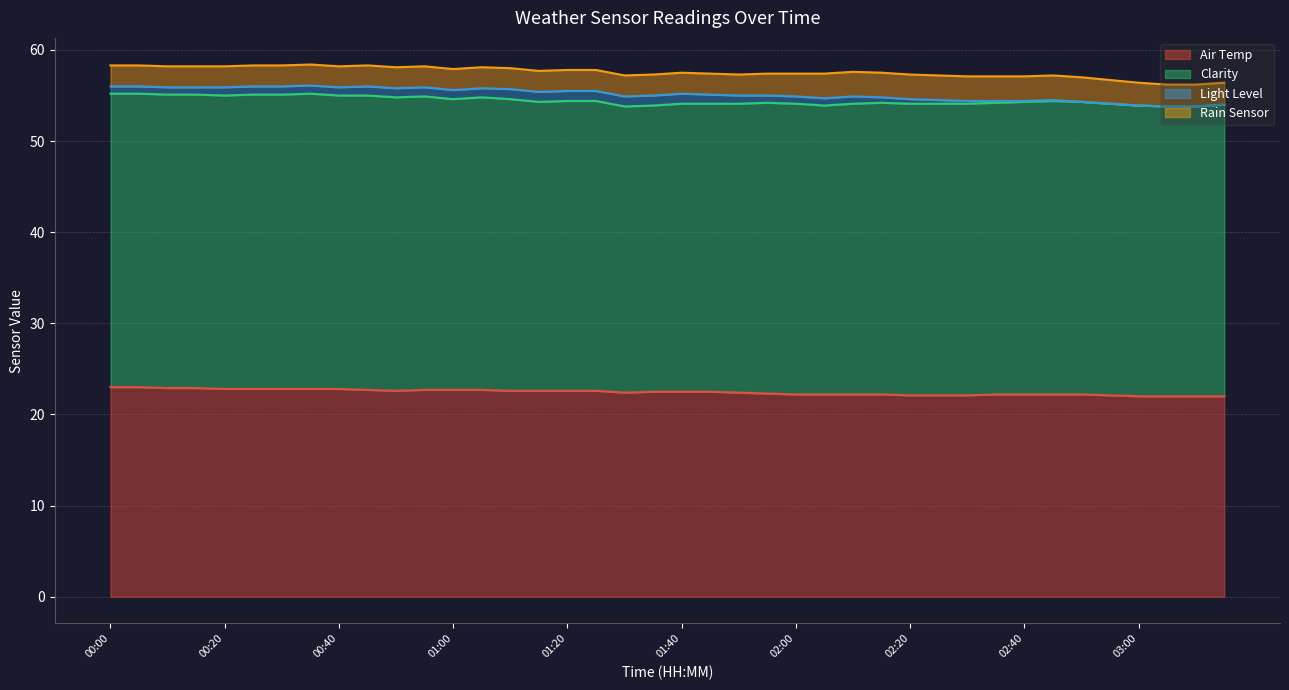

At which label is Air Temp closest to 22?

03:00